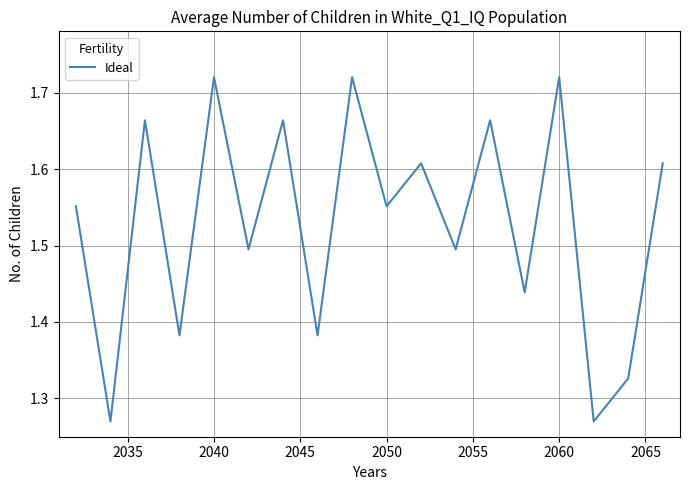

How many points are higher than both their immediate neighbors (excluding endpoints)?

7